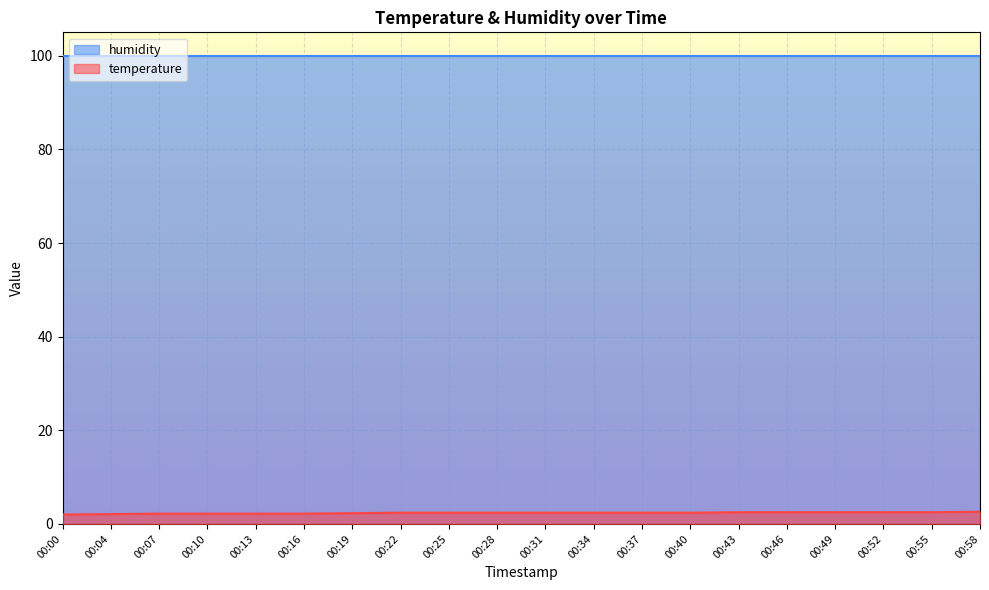

Rank the categories by value from lowest to highest.

00:00, 00:04, 00:07, 00:10, 00:13, 00:16, 00:19, 00:22, 00:25, 00:28, 00:31, 00:34, 00:37, 00:40, 00:43, 00:46, 00:49, 00:52, 00:55, 00:58